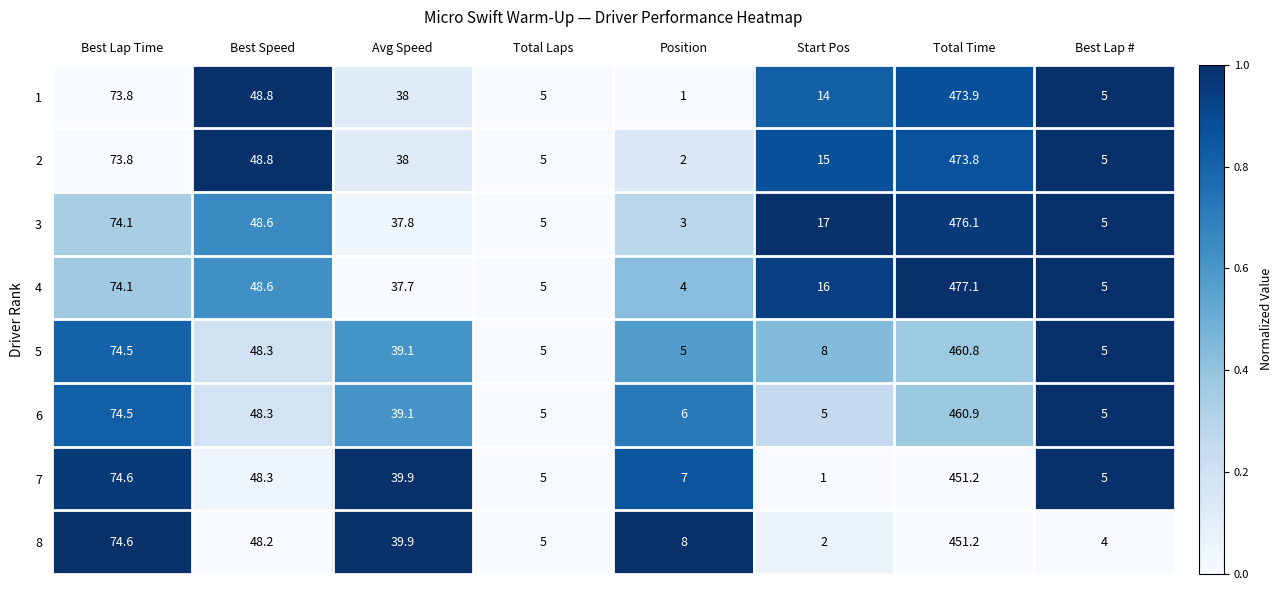

What is the total value across all series at Avg Speed?

309.5